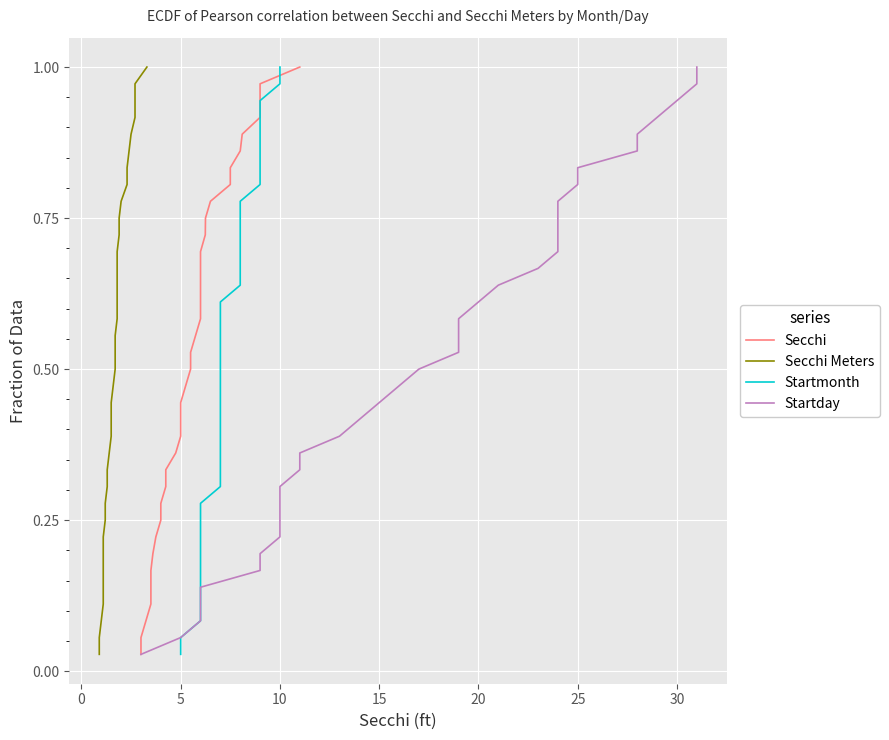

At which category is the sum across all series the highest?

35